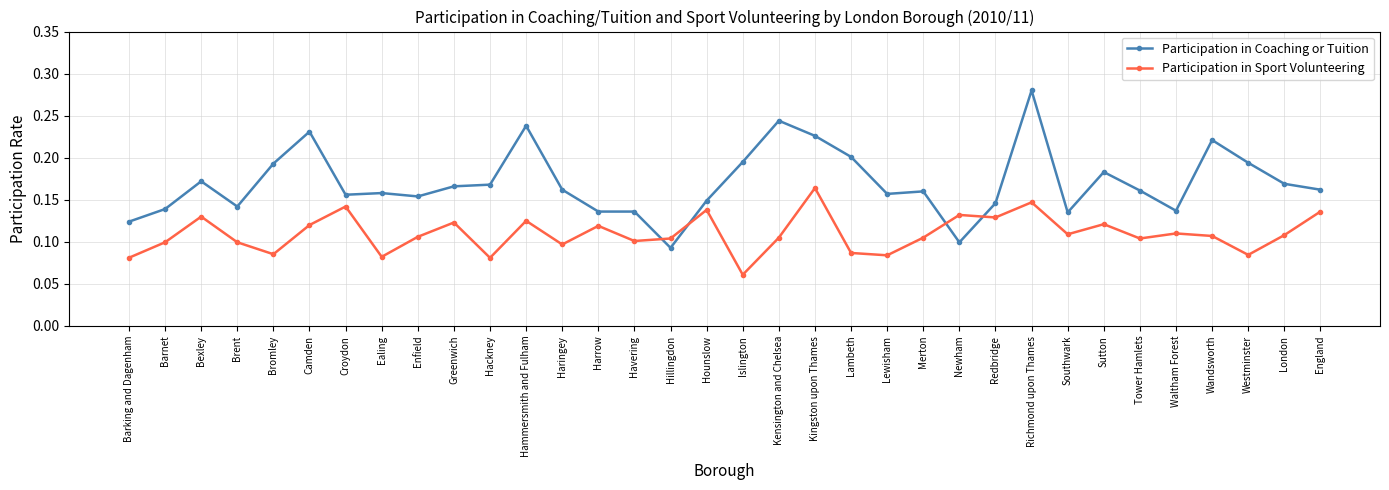

True or false: Participation in Coaching or Tuition and Participation in Sport Volunteering intersect in this chart.

True